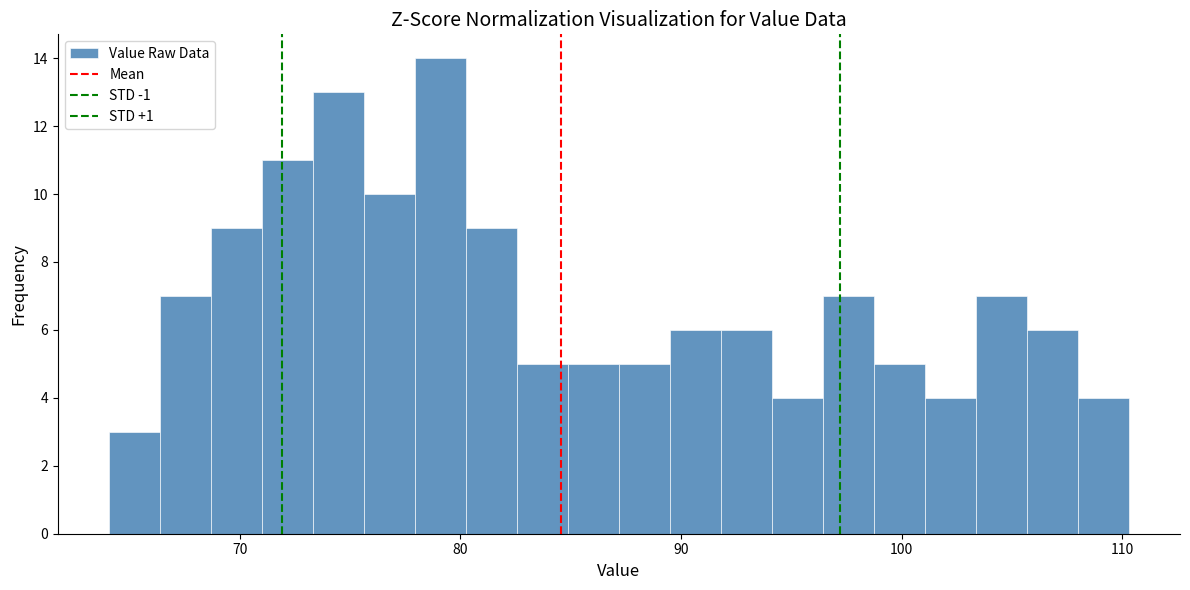

Around what value on the x-axis is the tallest bar? Give the approximate position of its centre, as read against the axis.

79